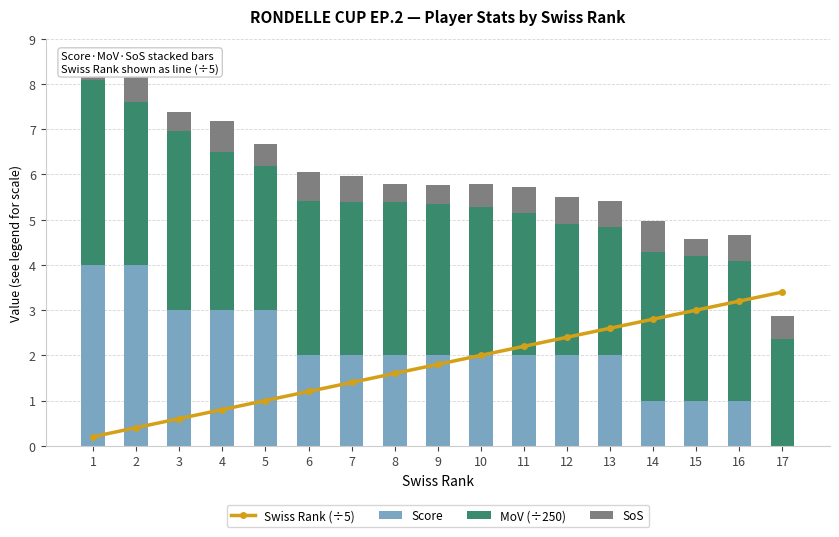

The SoS series shows 0.6 at 11. True or false?

True